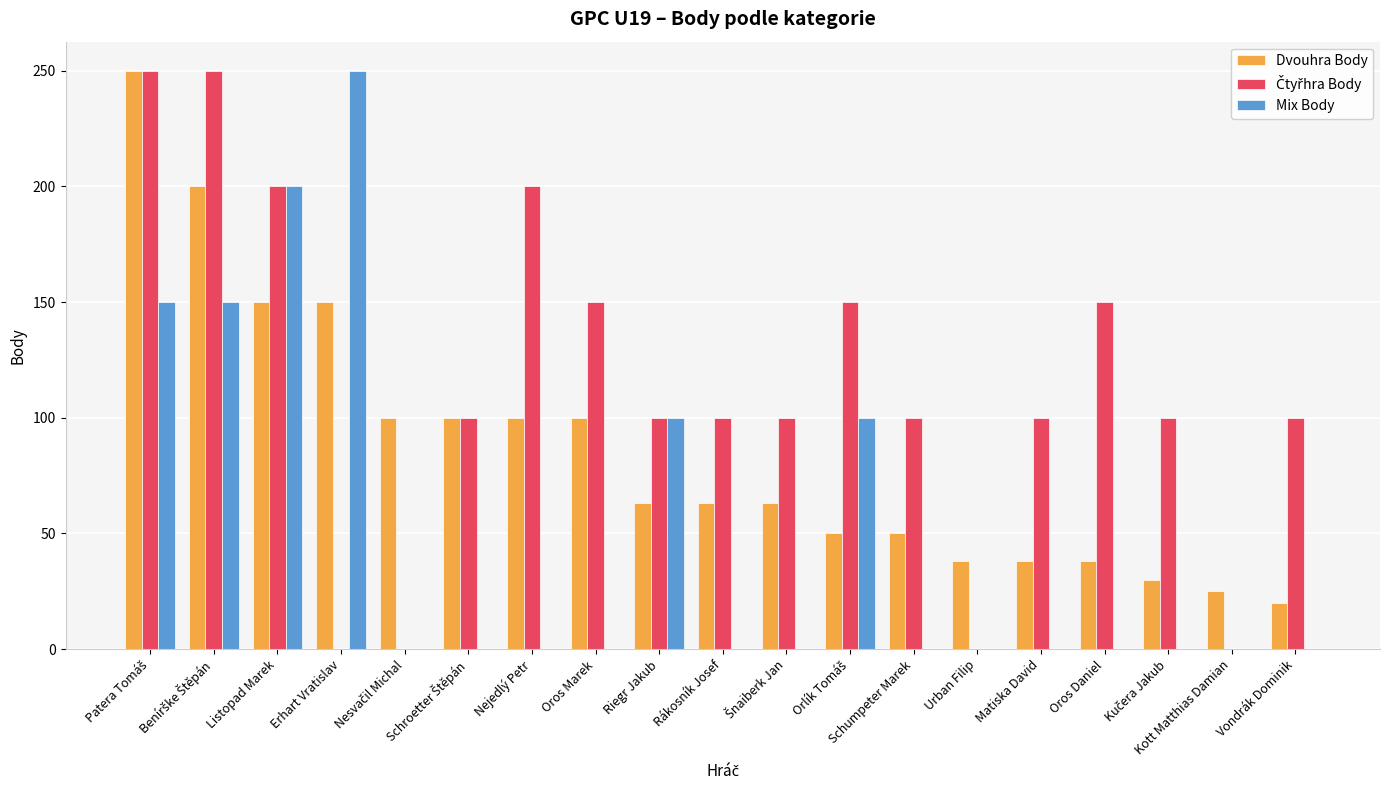

What is the sum of all Dvouhra Body values?

1628